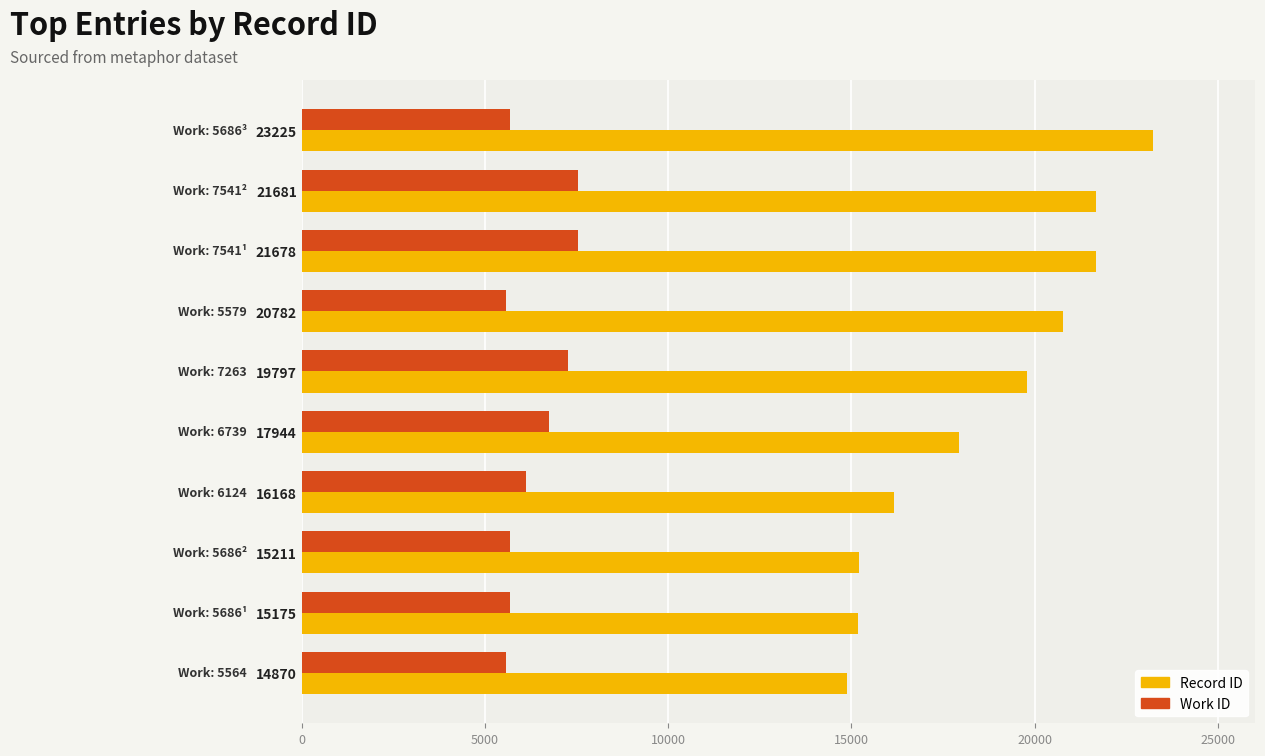

The Record ID series shows 21681 at 21681. True or false?

True